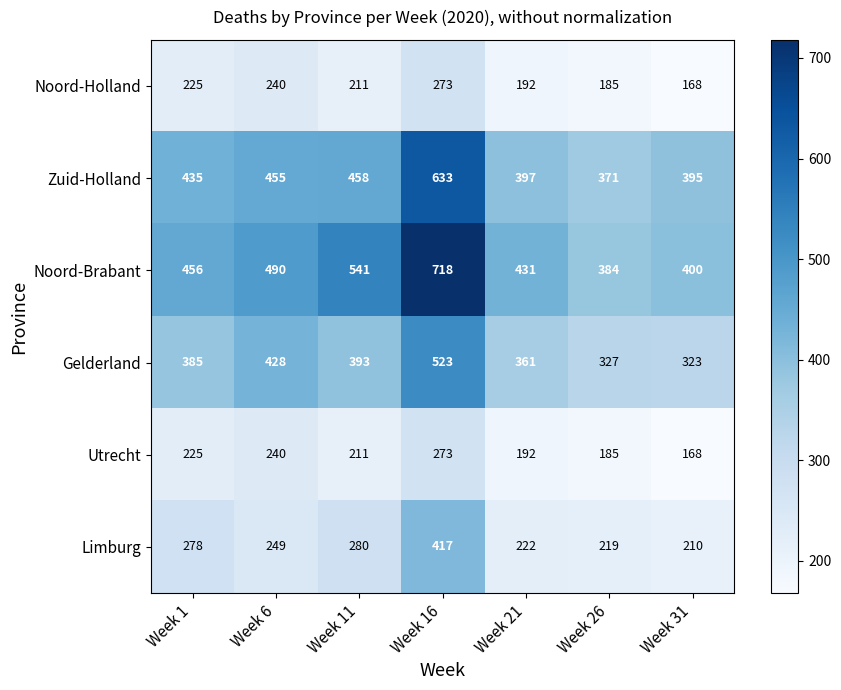

Which series has the widest spread of values?

Noord-Brabant